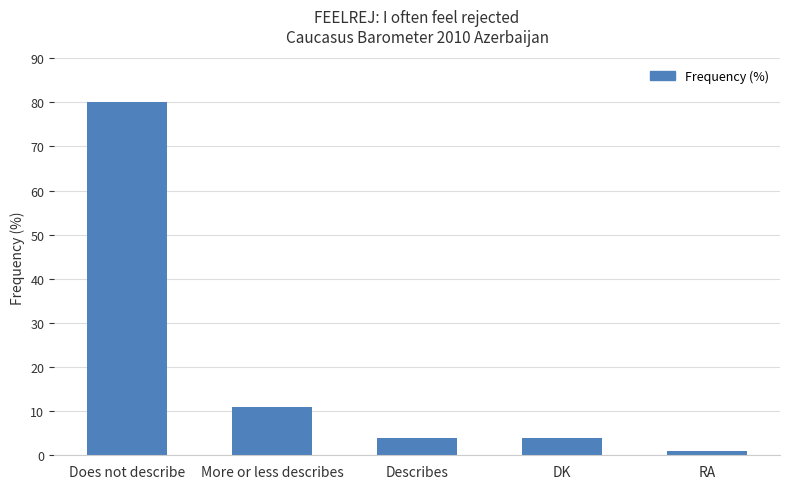

What is the difference between the values at DK and RA?

3